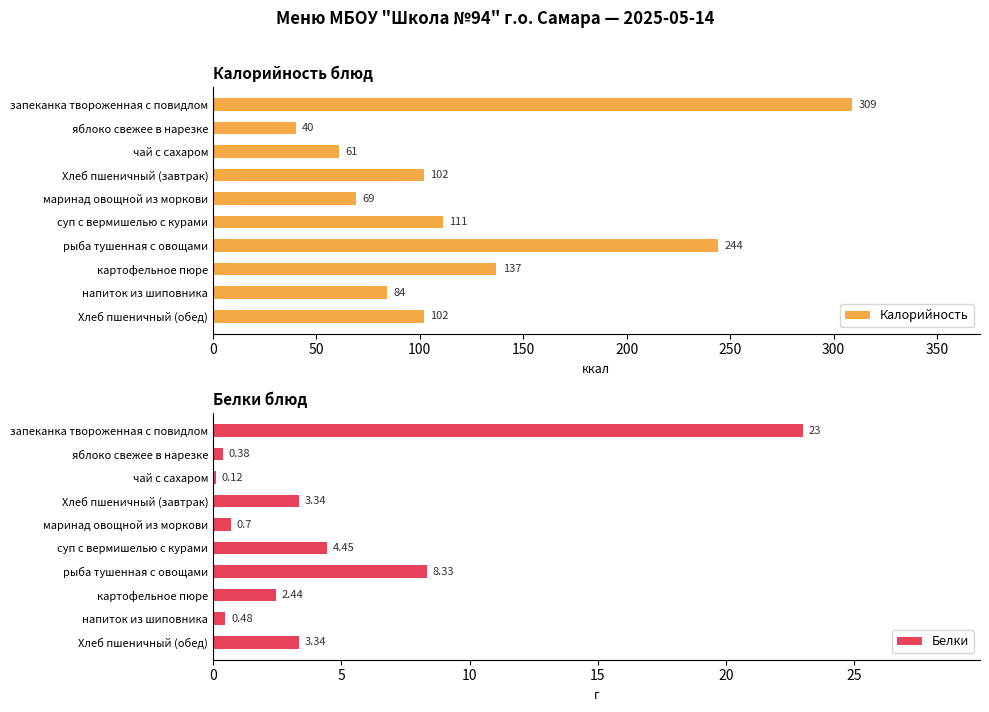

What is the minimum value shown in the chart?

0.1